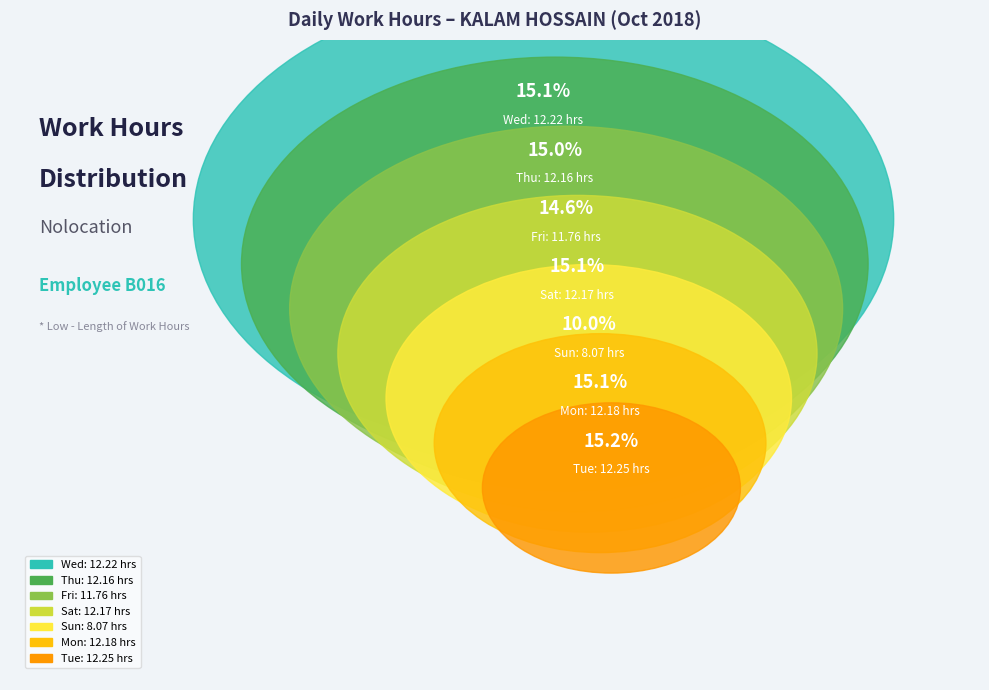

To the nearest percent, what percentage of the pie is Sun?

10%